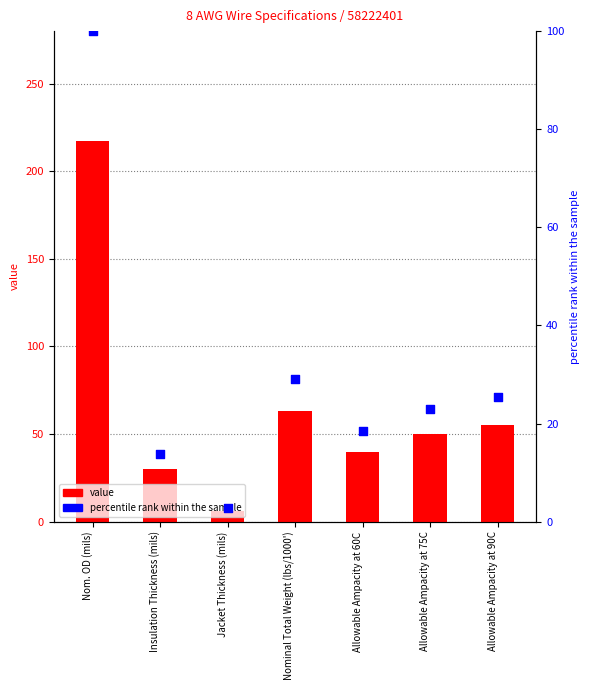

Which series contains the highest Y value?

value